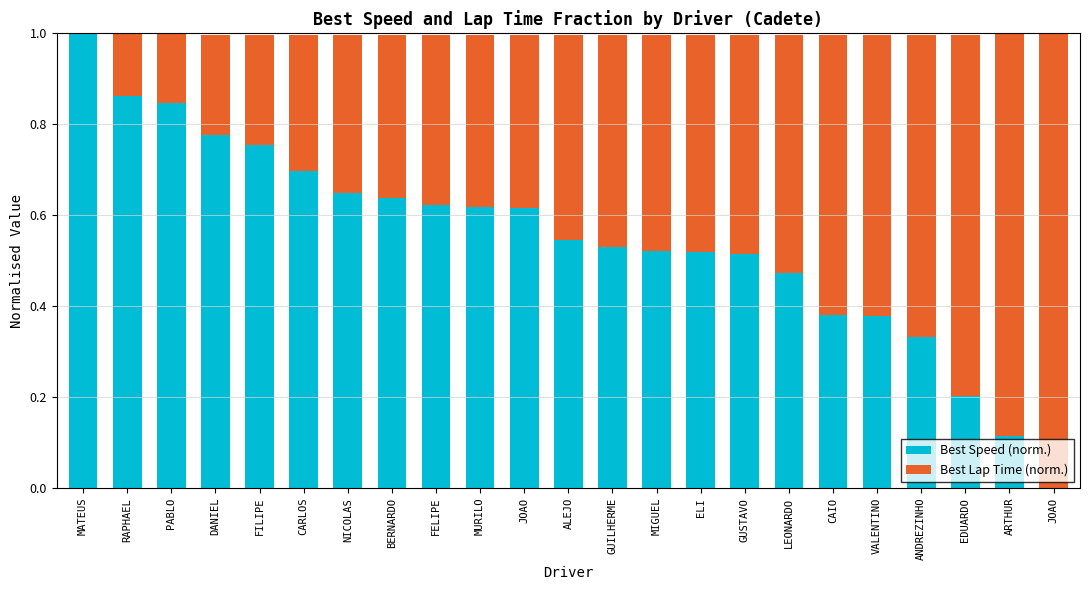

What are all the series names shown in the legend?

Best Speed (norm.), Best Lap Time (norm.)